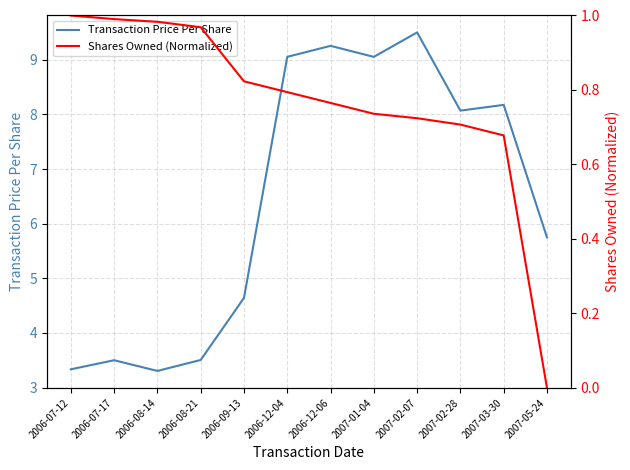

Which label corresponds to the largest value in the chart?

2007-02-07